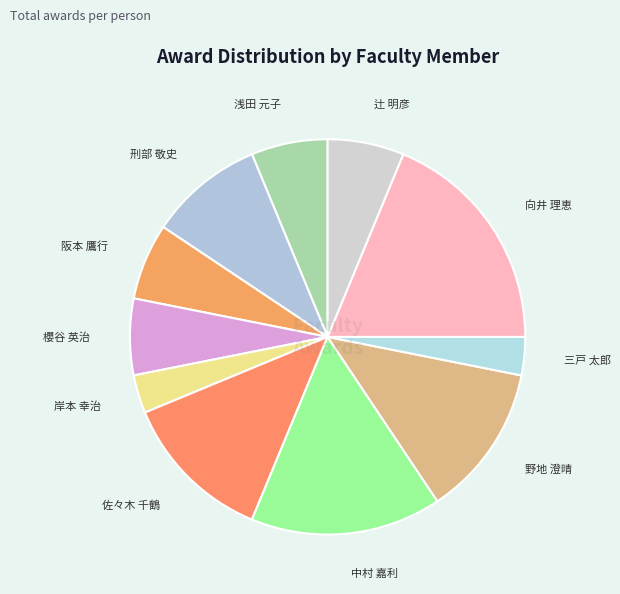

Is the sum of 刑部 敬史 and 阪本 鷹行 greater than half?

No